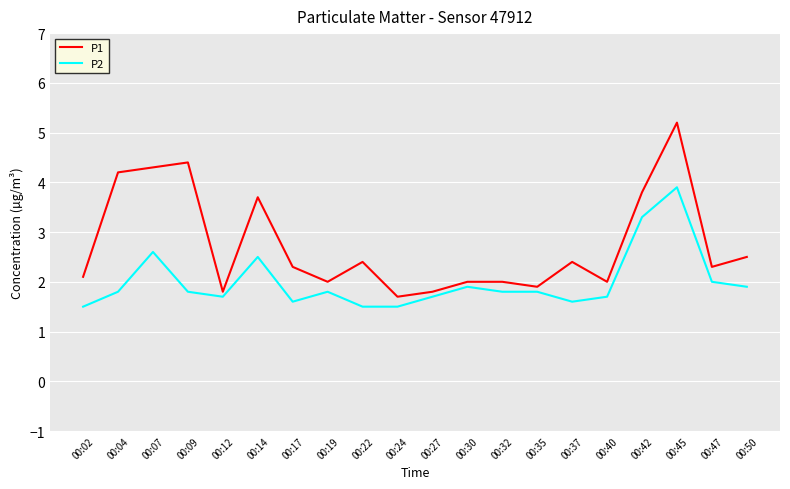

What is the difference between the P2 values at 00:02 and 00:30?

0.4